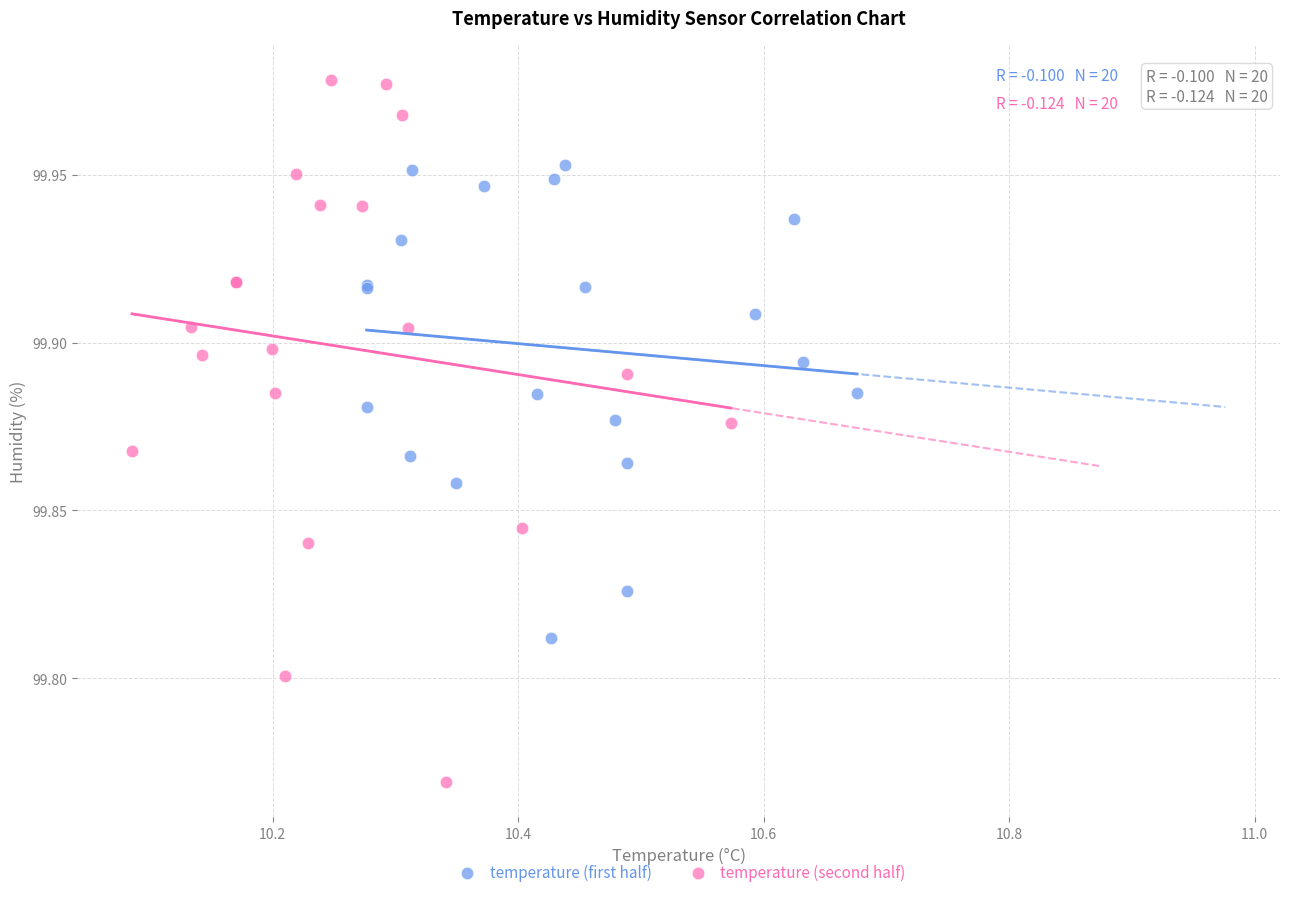

Which series has the largest Y range (max minus min)?

temperature (second half)